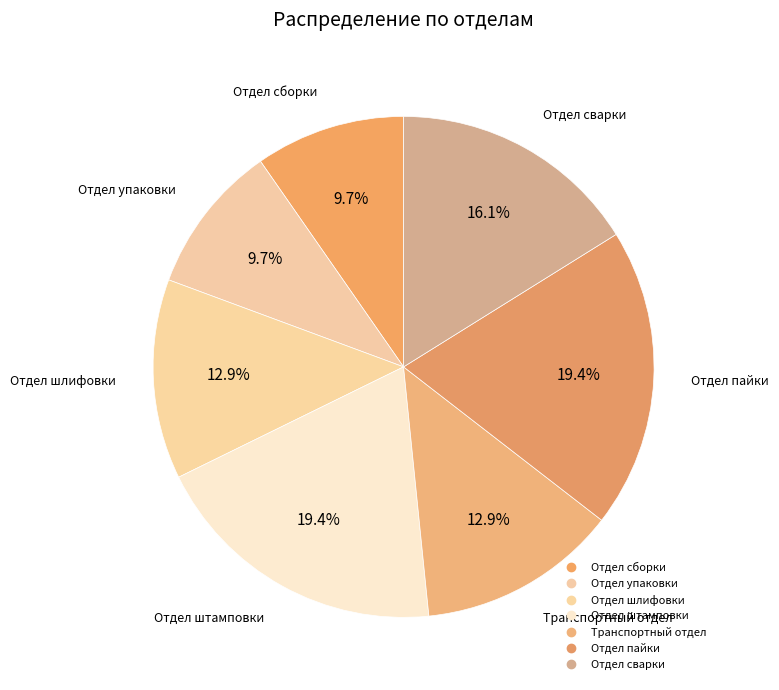

Is there any slice that represents more than half of the pie?

No